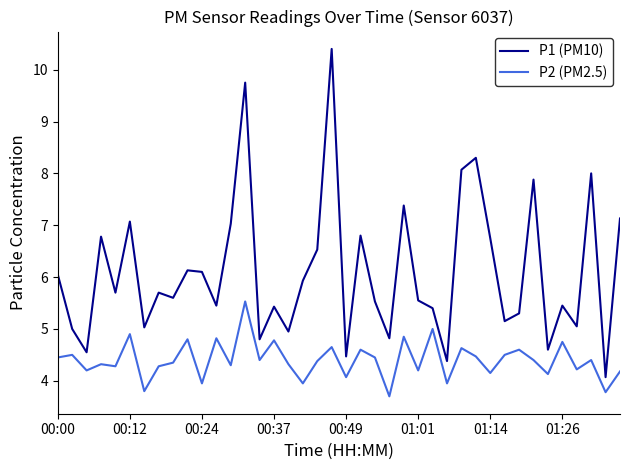

Rank the series by their maximum value, from lowest to highest.

P2 (PM2.5), P1 (PM10)